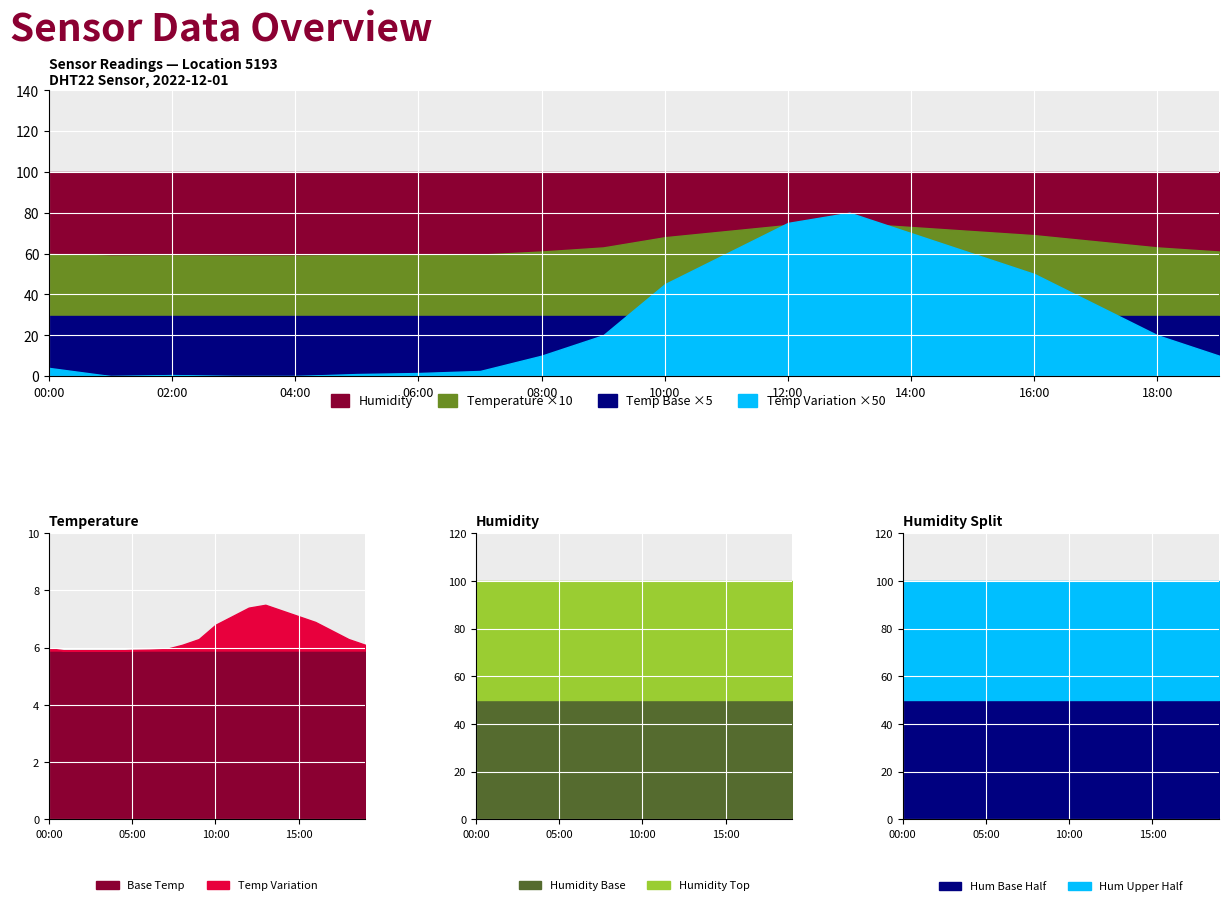

What is the label of the 19th point from the left?

18:00